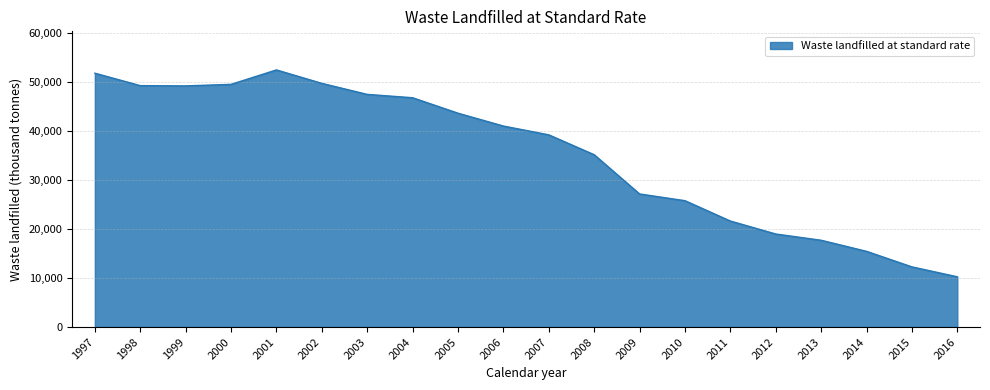

What is the approximate value at 2007?

39221